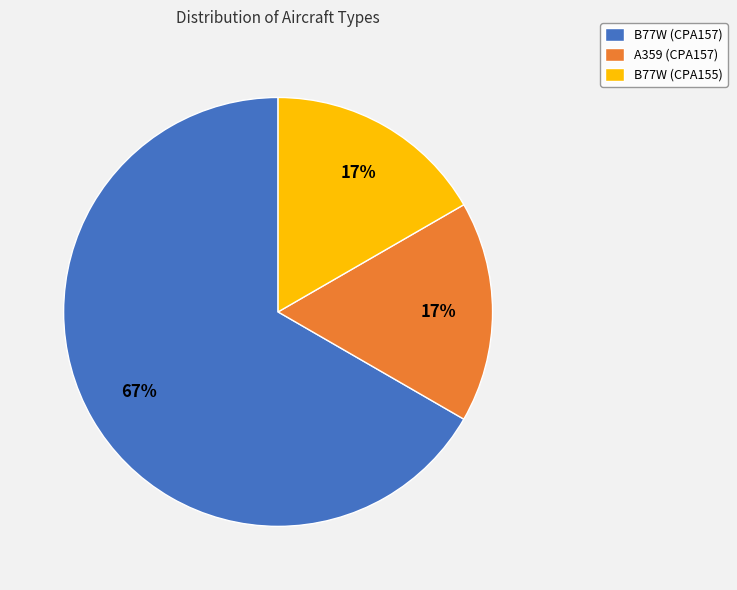

To the nearest percent, what percentage of the pie is B77W (CPA155)?

17%